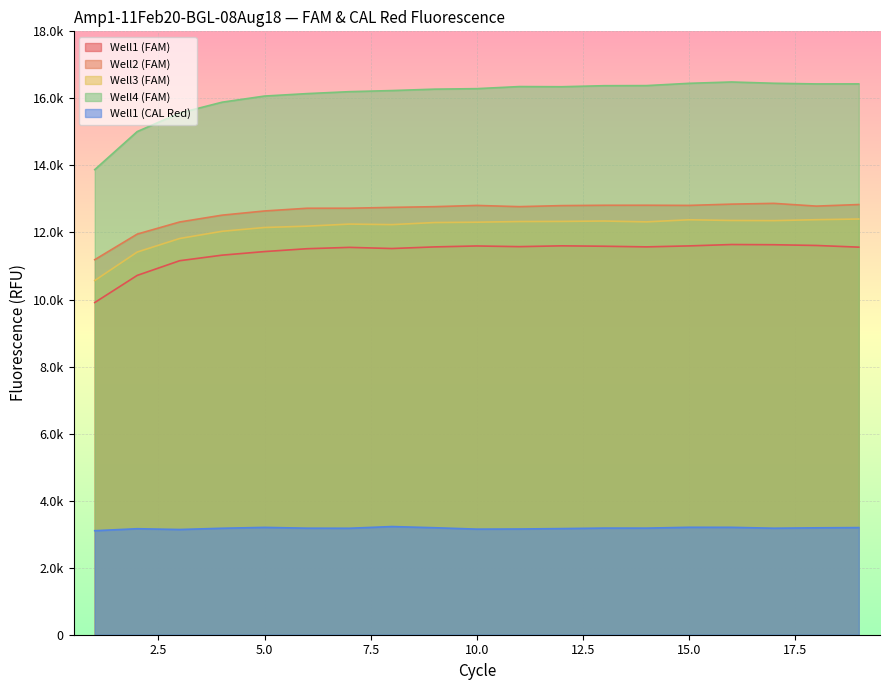

How many lines are shown in the chart?

5